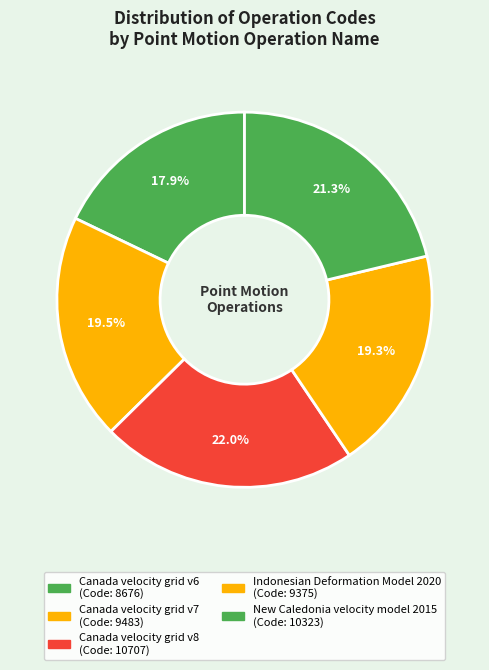

Between Canada velocity grid v6 and Indonesian Deformation Model 2020, which is larger?

Indonesian Deformation Model 2020